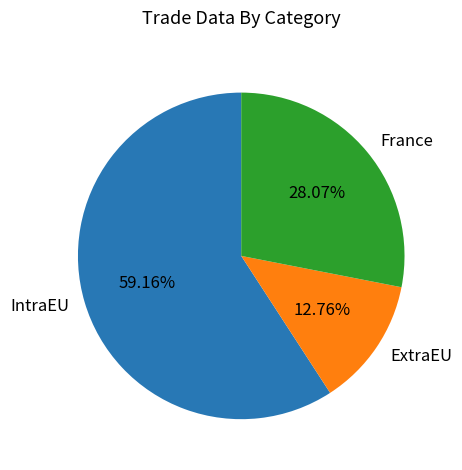

The IntraEU slice represents 49% of the pie. True or false?

False